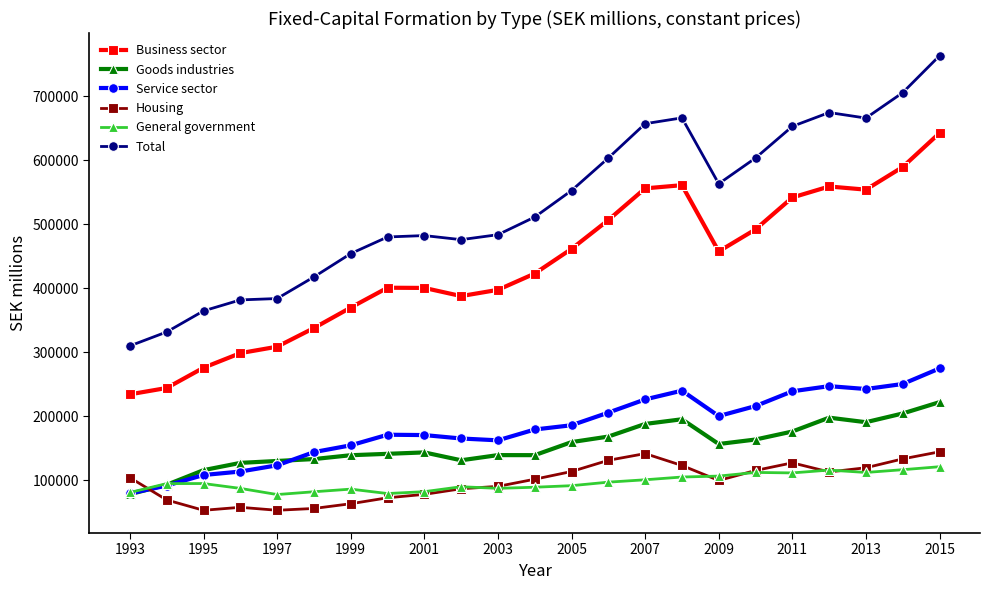

What is the lowest value of the Goods industries series?

77883